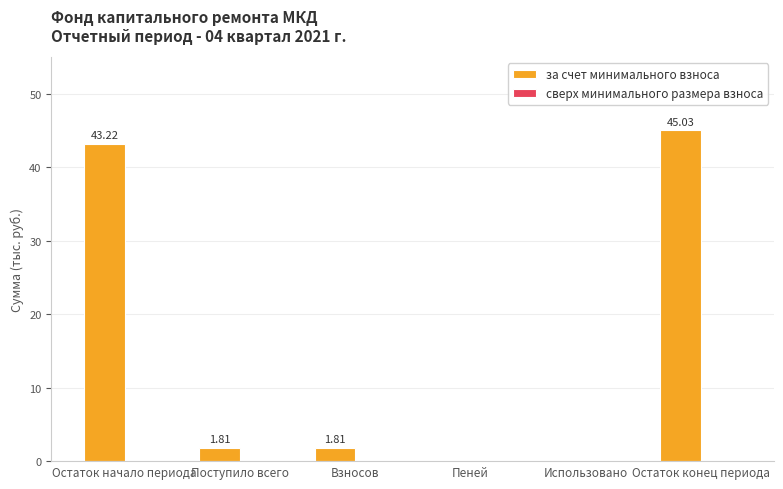

Between Остаток начало периода and Пеней, which is larger?

Остаток начало периода